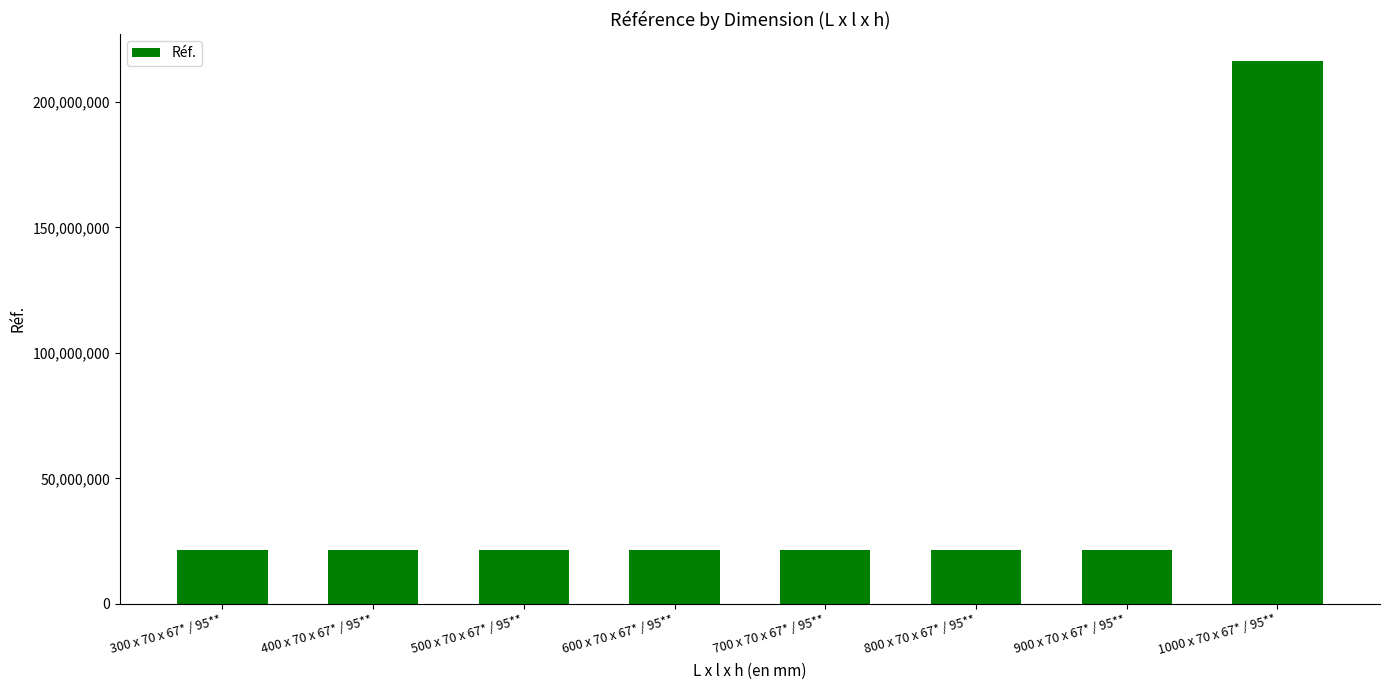

Approximately how many times larger is the value at 400 x 70 x 67* / 95** compared to 900 x 70 x 67* / 95**?

1.0